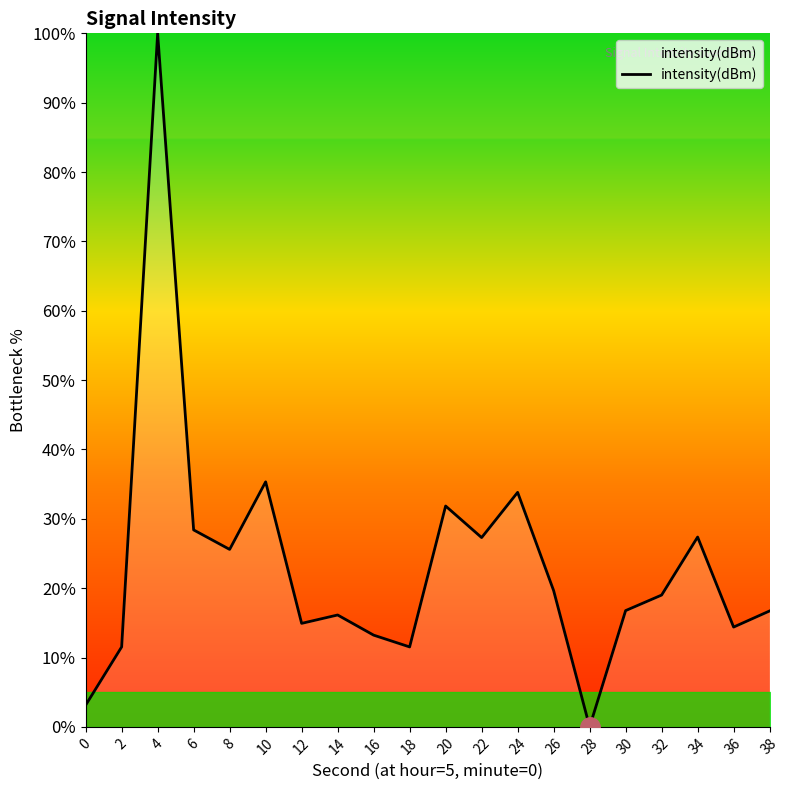

What is the difference between the maximum and minimum values?

100.0